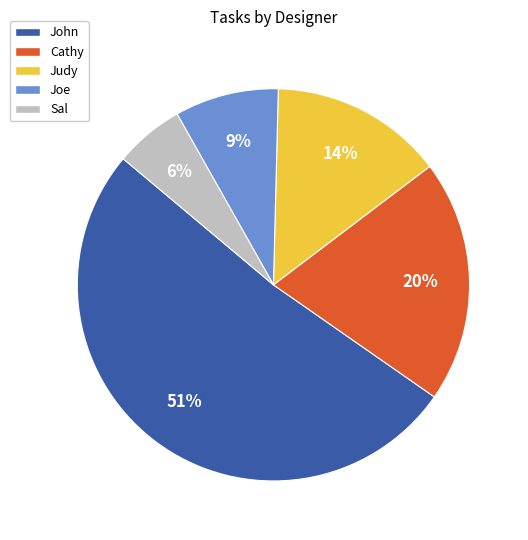

True or false: Judy accounts for 27% of the total.

False